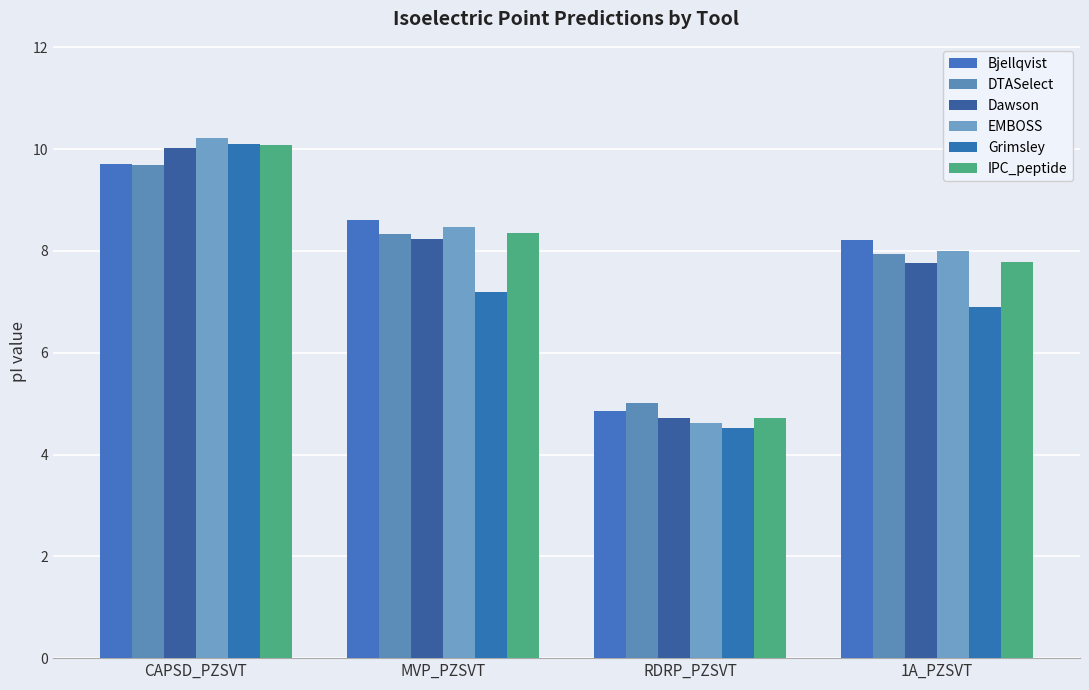

List the series in order of their peak value, lowest first.

DTASelect, Bjellqvist, Dawson, IPC_peptide, Grimsley, EMBOSS